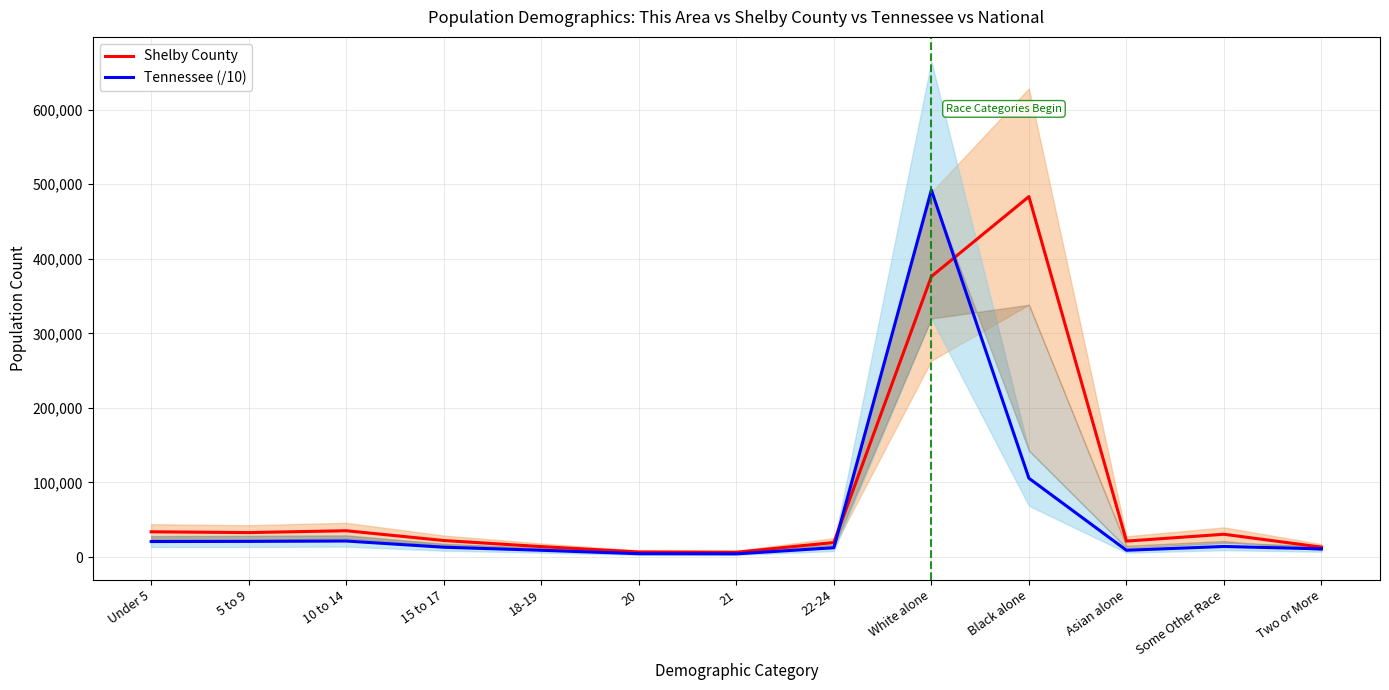

At which category does the chart reach its minimum across all series?

21